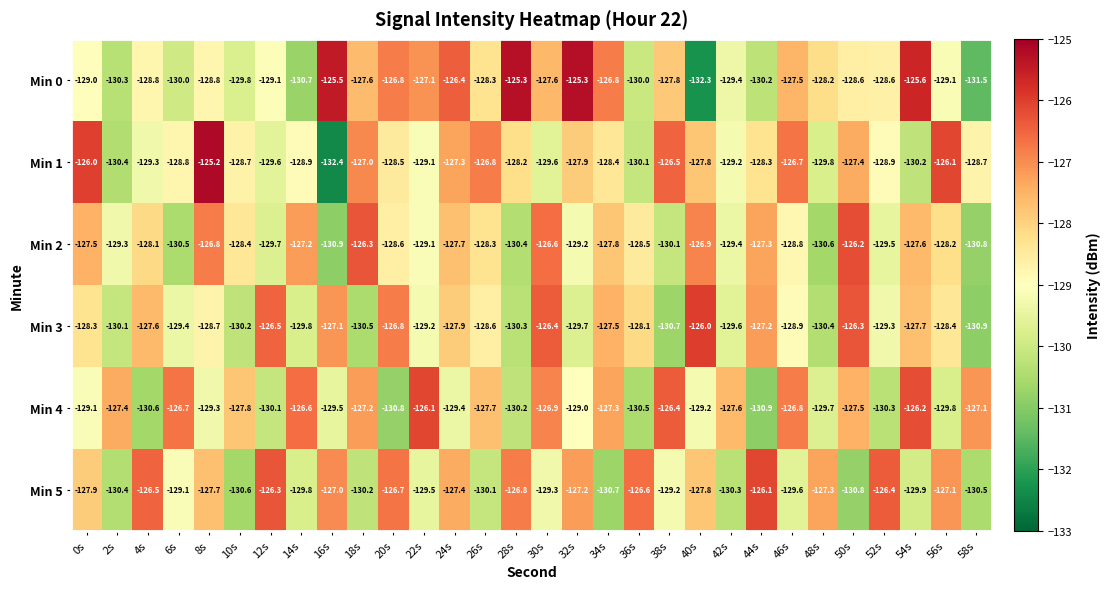

Which series has the widest spread of values?

Min 1